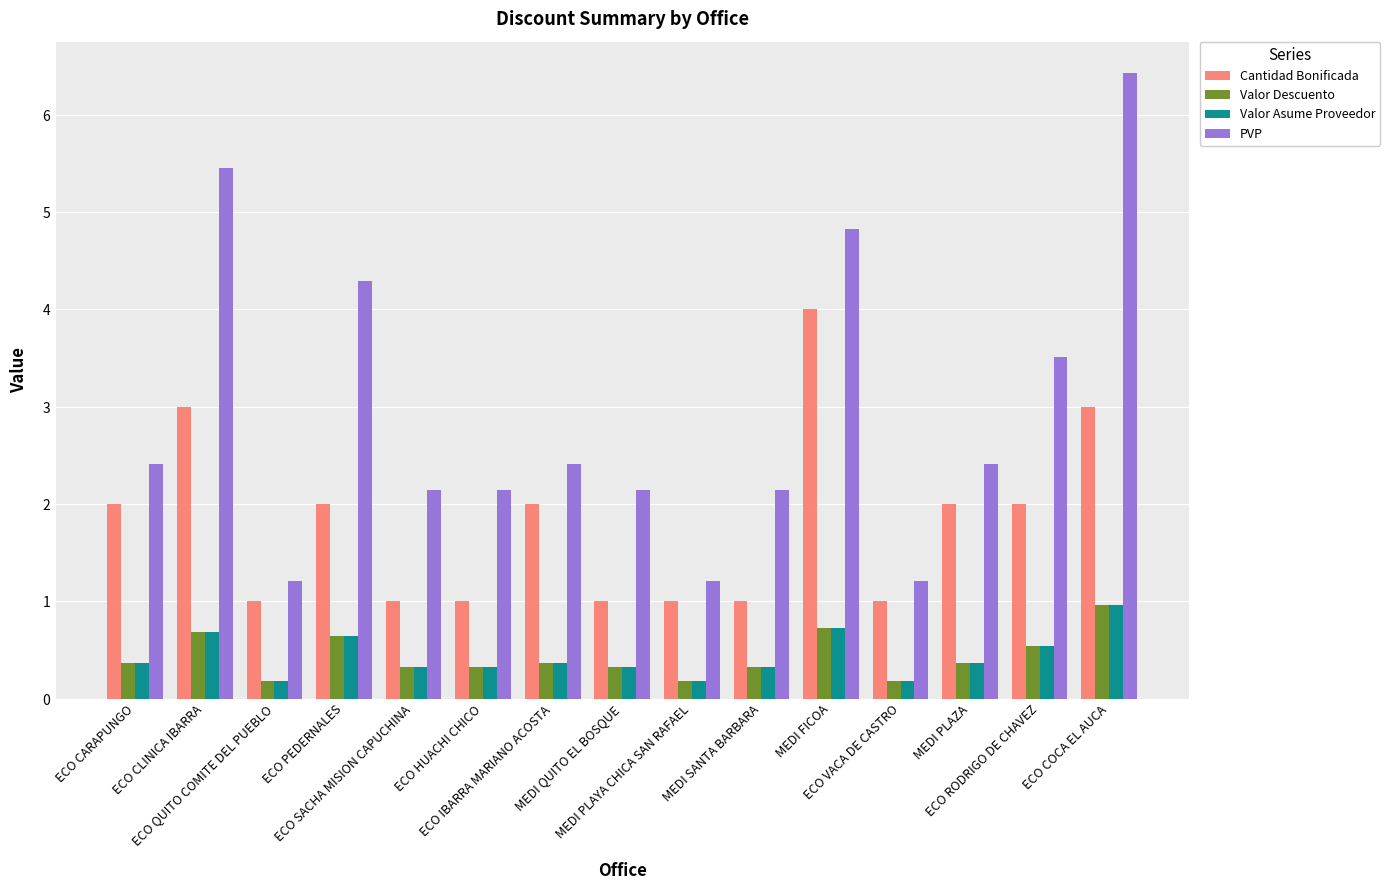

At which label is Valor Asume Proveedor closest to 0?

ECO QUITO COMITE DEL PUEBLO